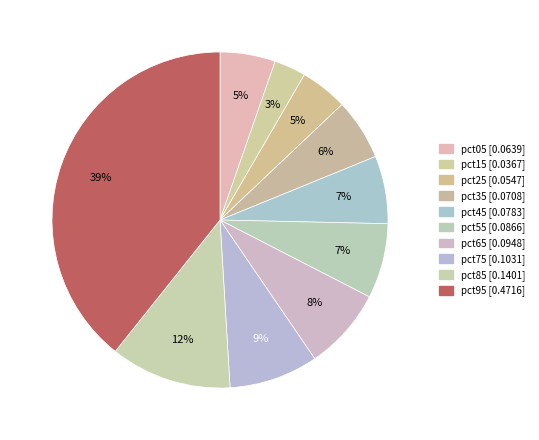

How many slices are in this pie chart?

10